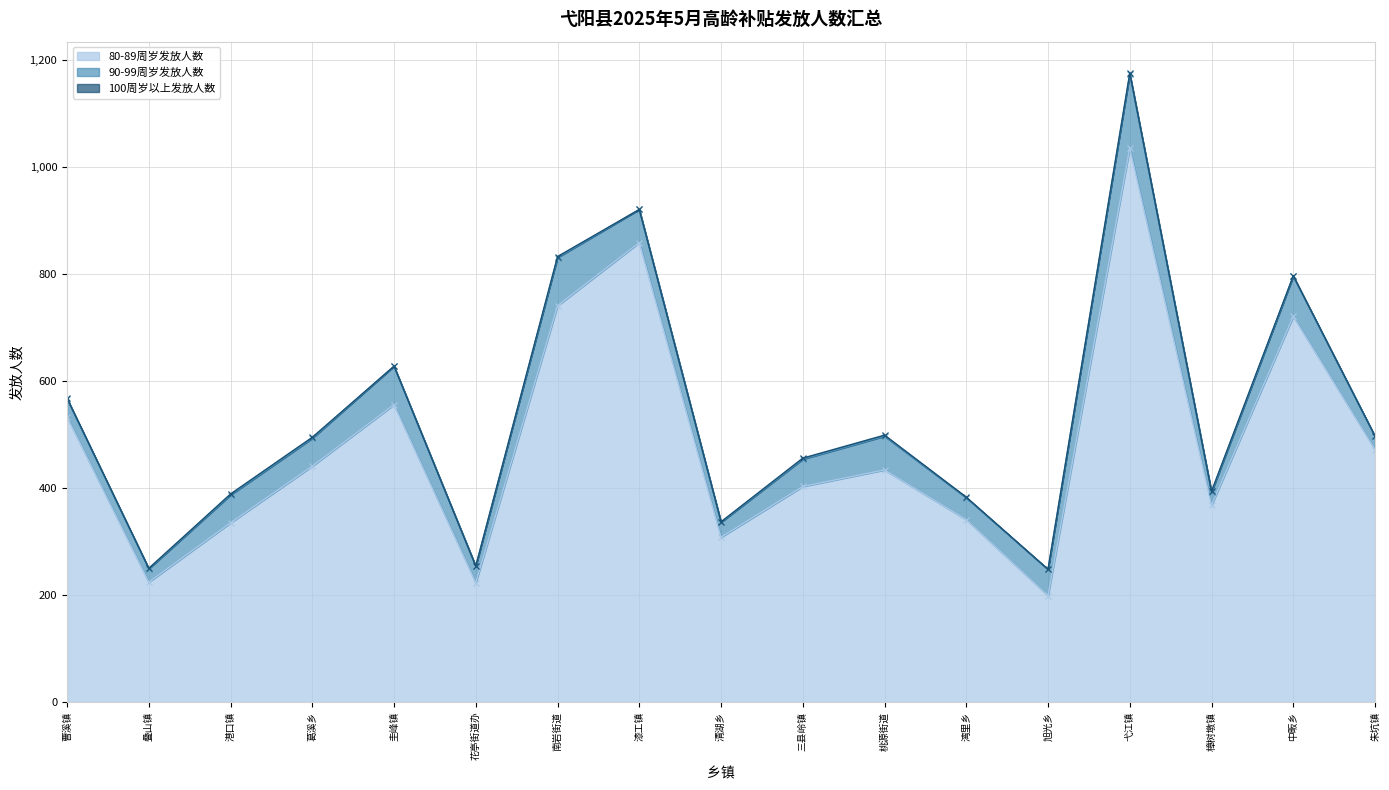

True or false: 90-99周岁发放人数 and 80-89周岁发放人数 cross at least once.

False